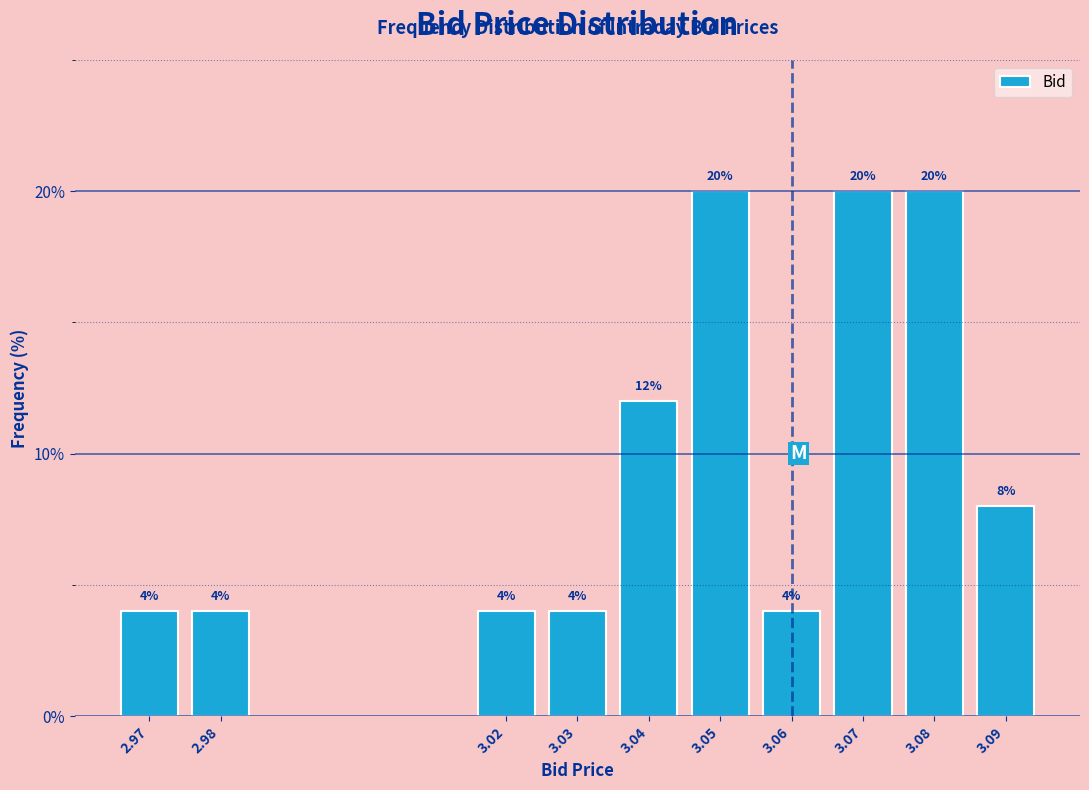

Reading left to right, list all the values displayed in this chart.

2.97=4	2.98=4	3.02=4	3.03=4	3.04=12	3.05=20	3.06=4	3.07=20	3.08=20	3.09=8